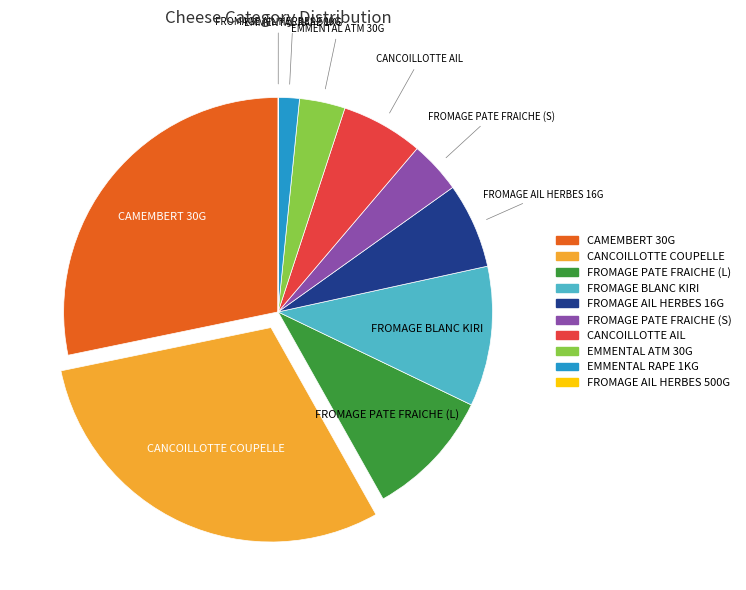

Is there a majority slice in this chart?

No